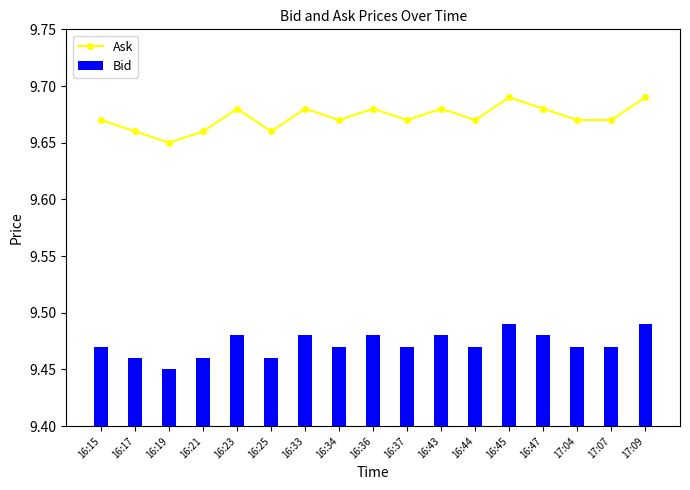

At how many categories does at least one series exceed 9?

17